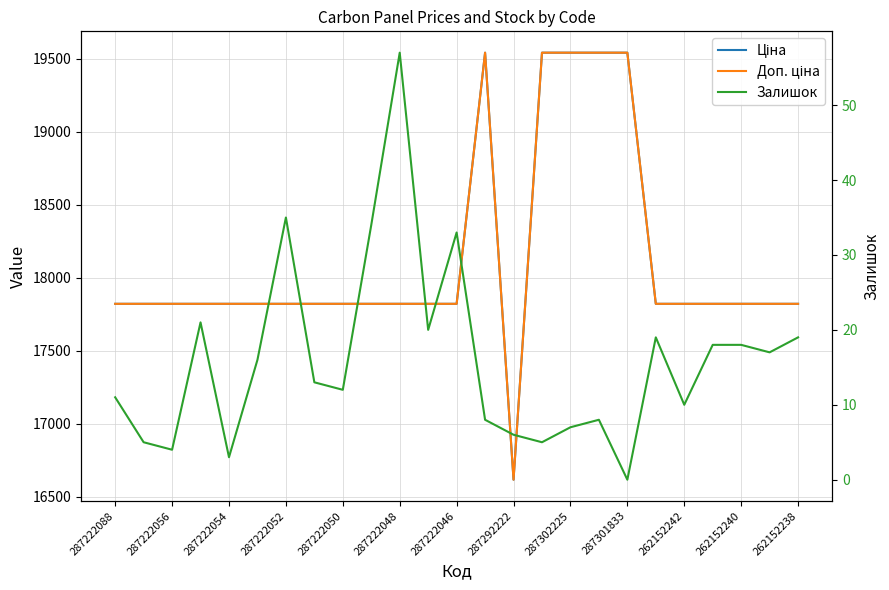

True or false: Ціна and Залишок intersect in this chart.

False